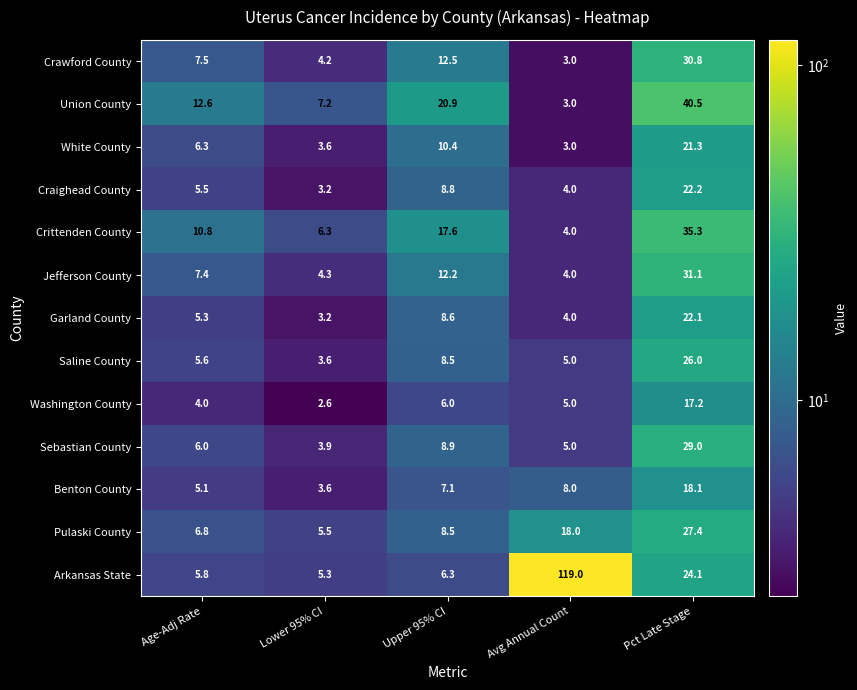

Which series changed the most between Age-Adj Rate and Avg Annual Count?

Arkansas State